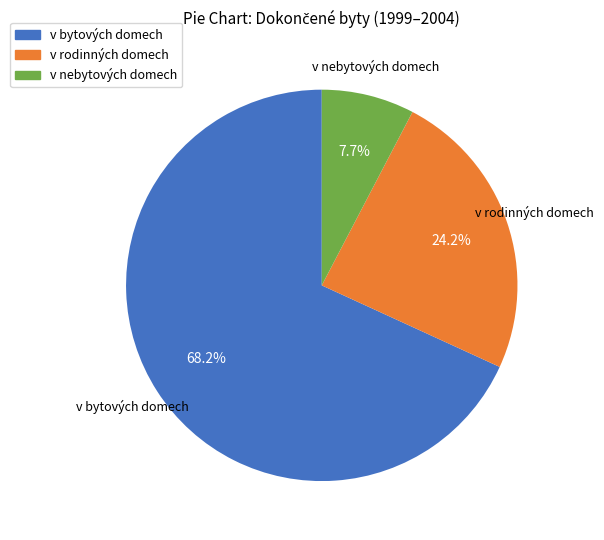

Which category has the smallest portion of the pie?

v nebytových domech